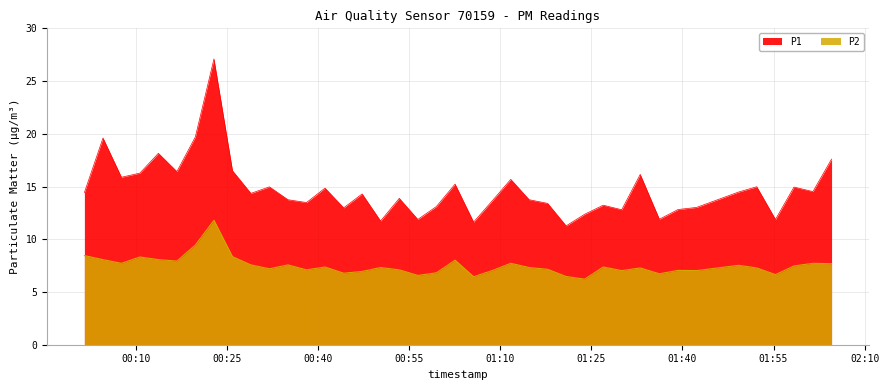

True or false: P2 has more than 0 points higher than both neighbors.

True